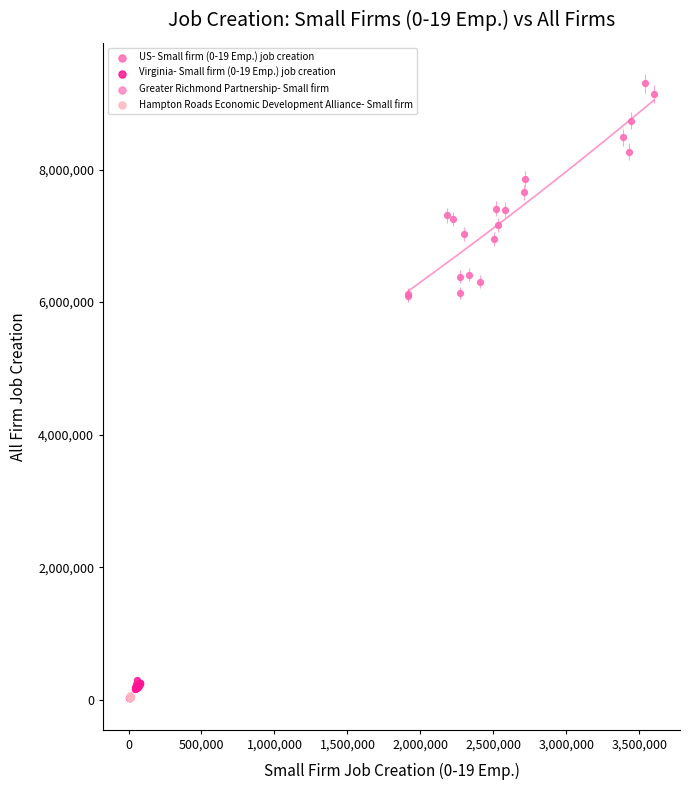

Which series reaches the maximum Y coordinate?

US- Small firm (0-19 Emp.) job creation